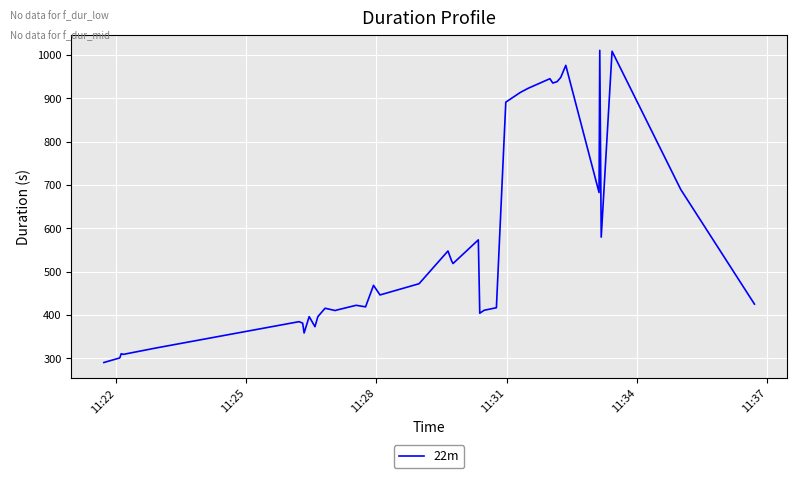

What is the maximum value shown in the chart?

1010.9